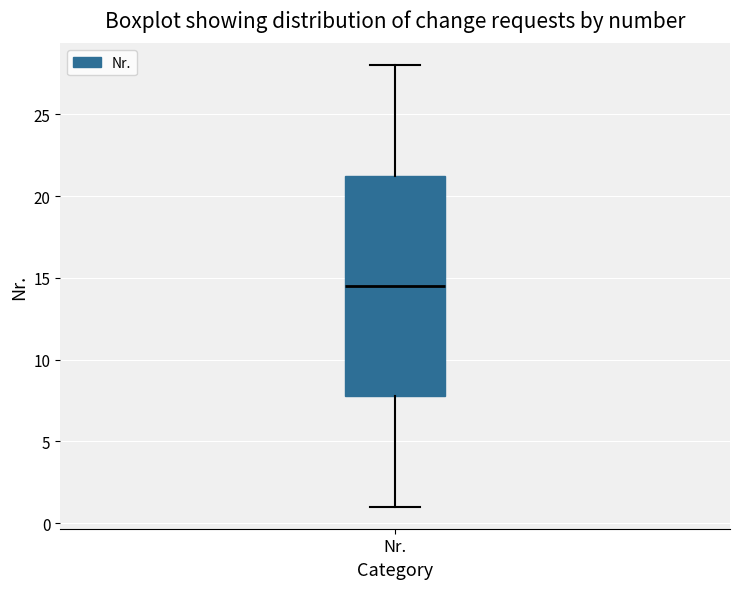

Where does the median line of the box for Nr. sit on the y-axis? The values are not printed on the chart, so give them approximately, as read against the axis.

14.5